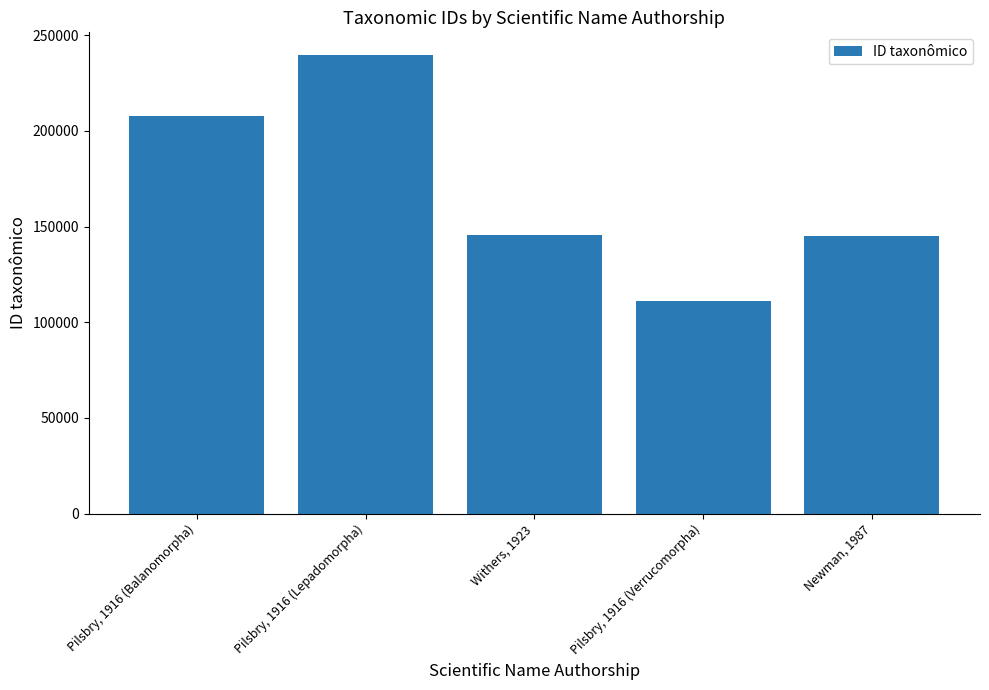

What is the difference between the values at Pilsbry, 1916 (Lepadomorpha) and Newman, 1987?

94315